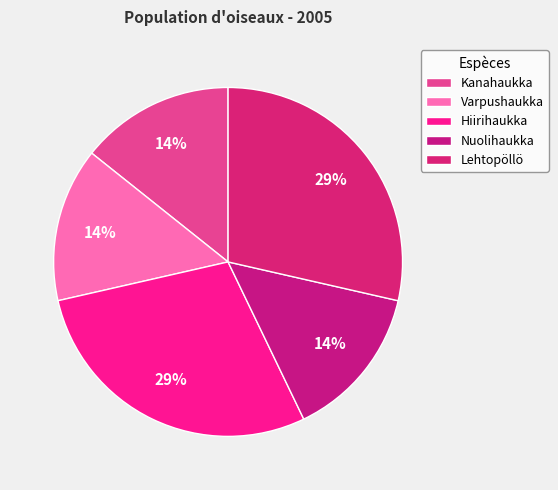

How many segments does this pie chart have?

5